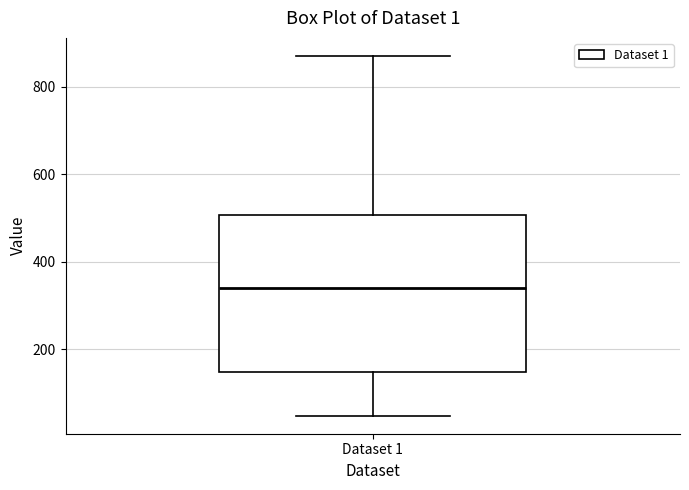

Where does the upper whisker of the box for Dataset 1 end on the y-axis? The values are not printed on the chart, so give them approximately, as read against the axis.

880